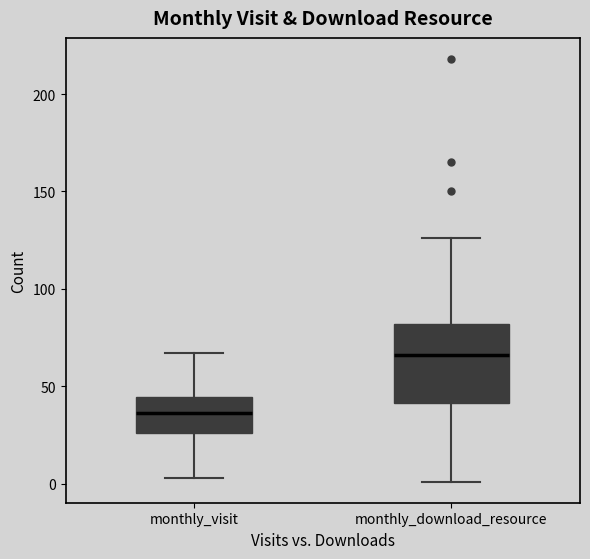

Comparing the boxes themselves (not the whiskers), which one is the tallest?

monthly_download_resource